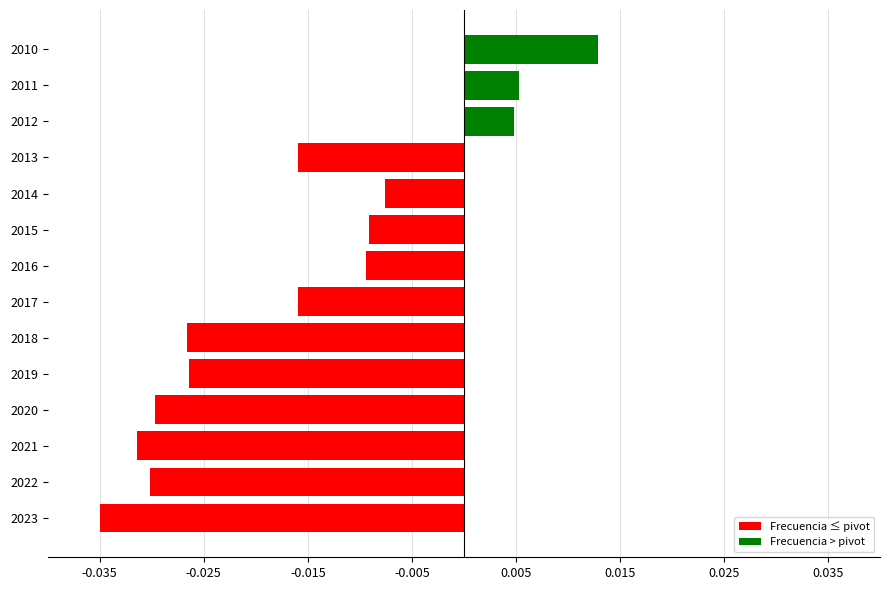

Between 2018 and 2014, which is larger?

2014